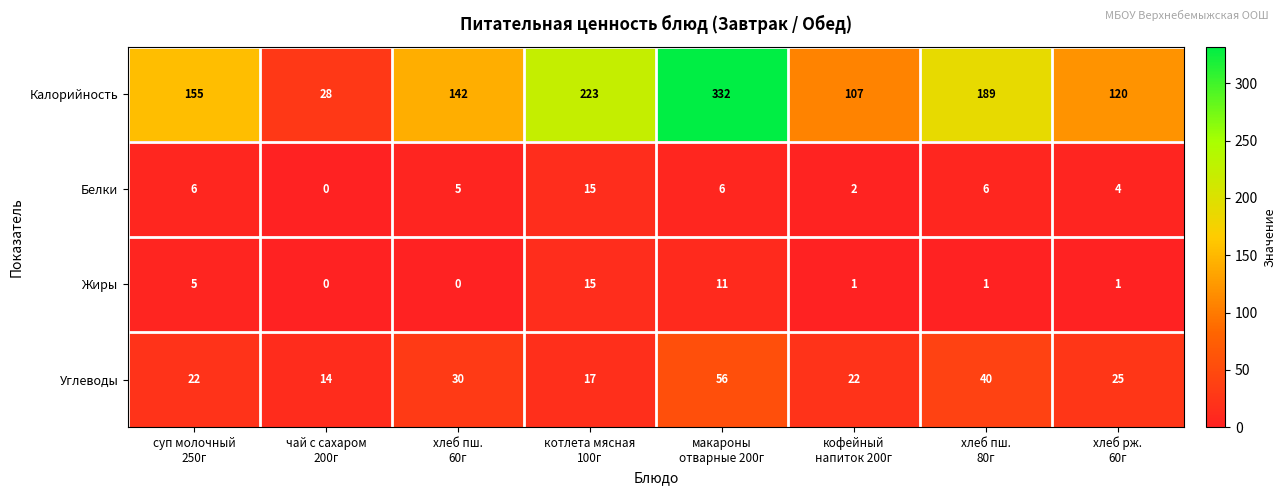

Which series has the widest spread of values?

Калорийность